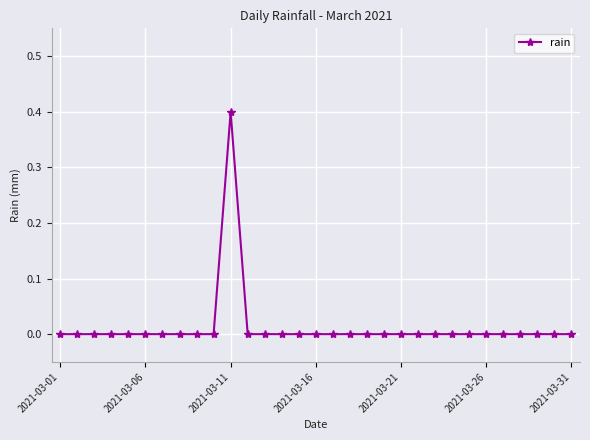

What is the difference between the maximum and minimum values?

0.4